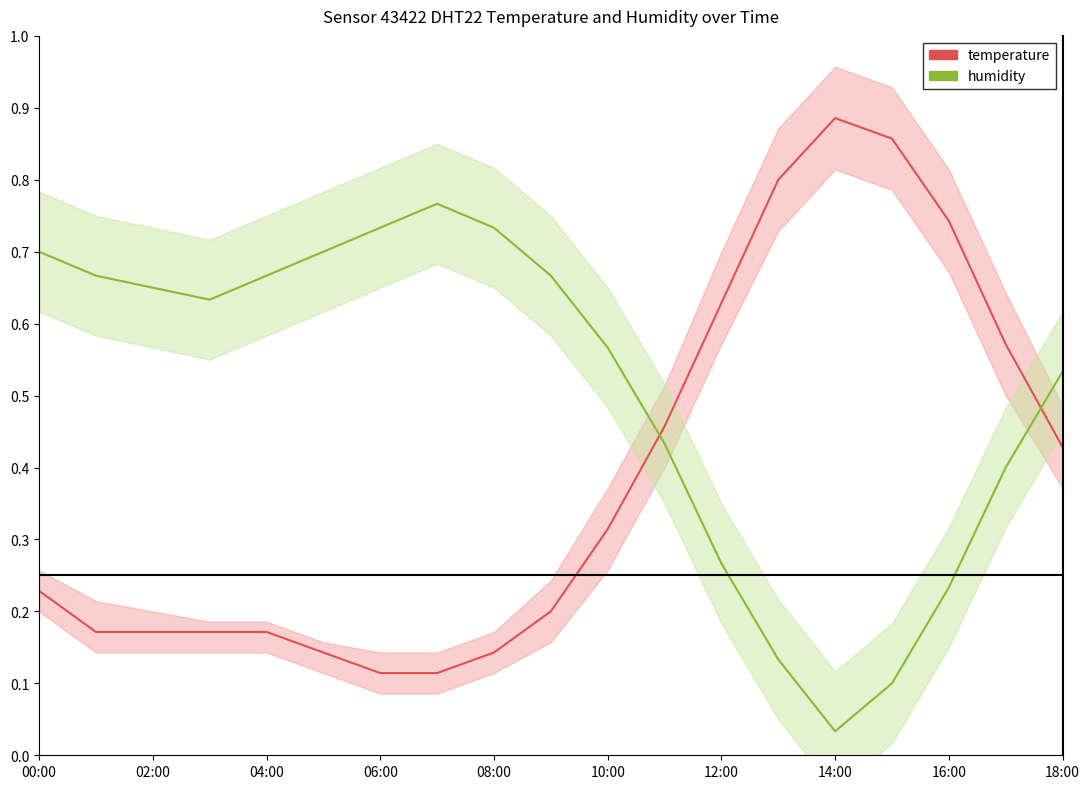

At which category does the chart reach its peak across all series?

14:00